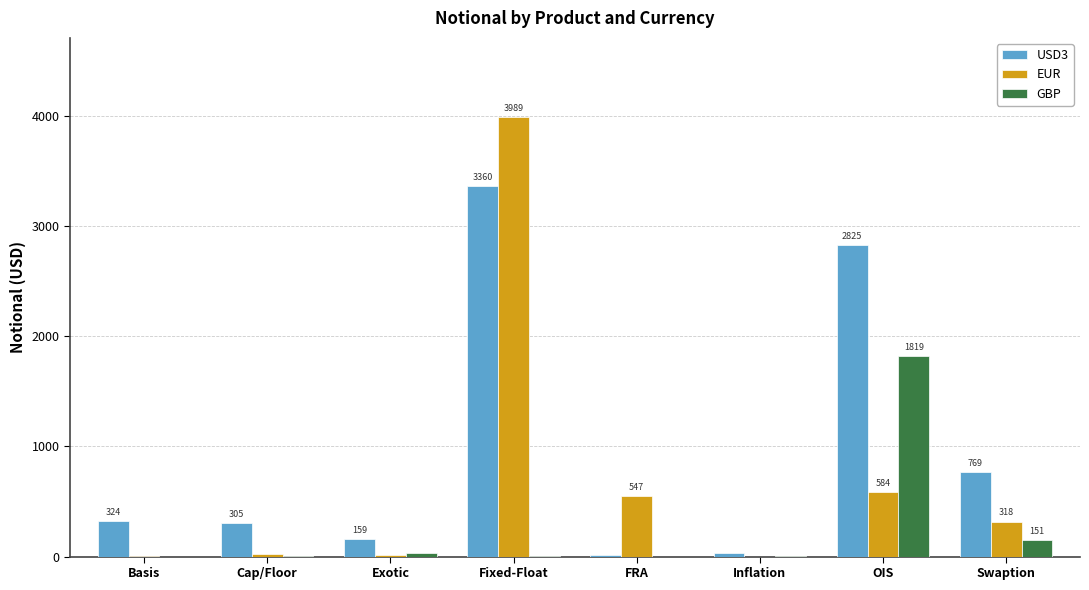

Which series has the largest range (max minus min)?

EUR